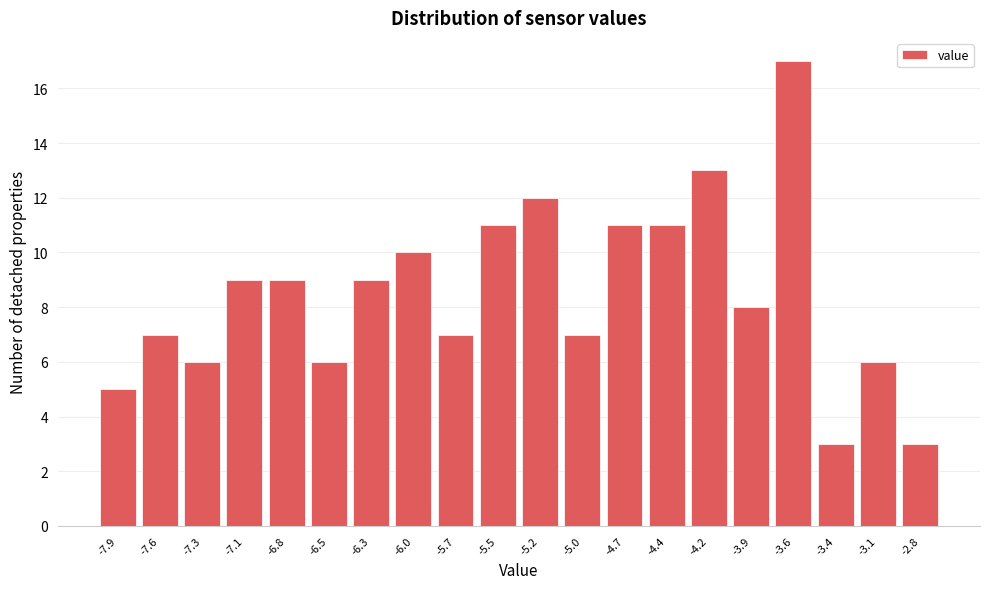

Reading left to right, list all the values displayed in this chart.

5	7	6	9	9	6	9	10	7	11	12	7	11	11	13	8	17	3	6	3